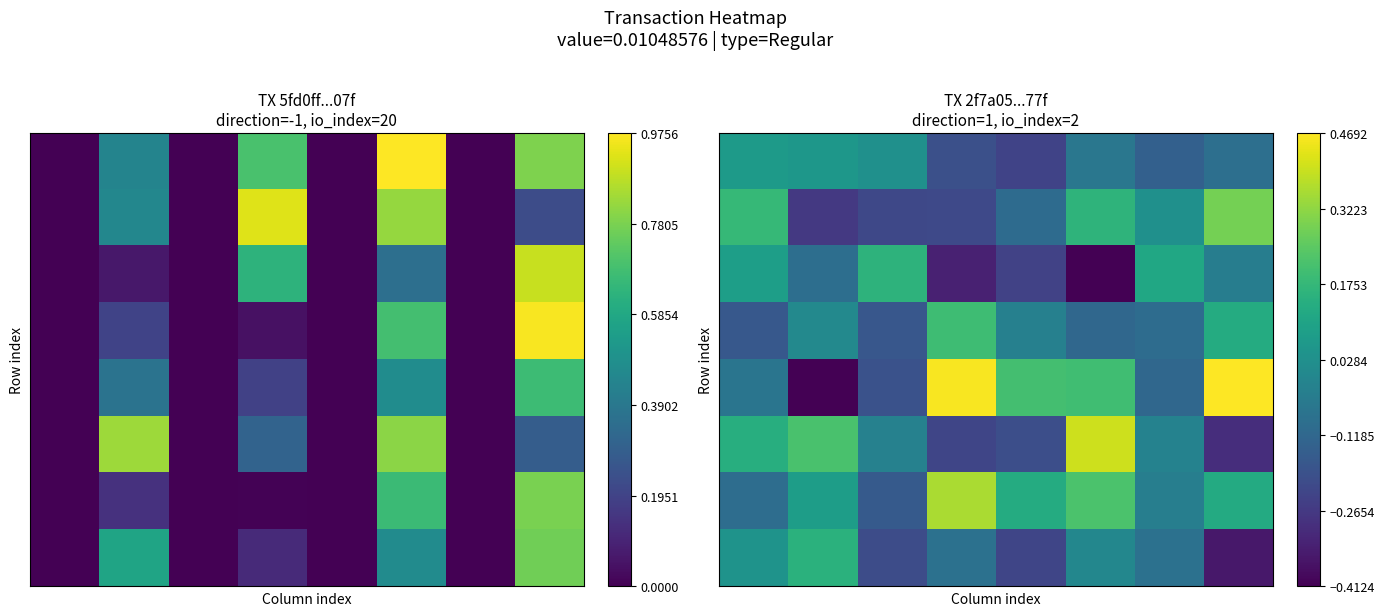

What is the spread (max minus min) of values at 4?

0.4